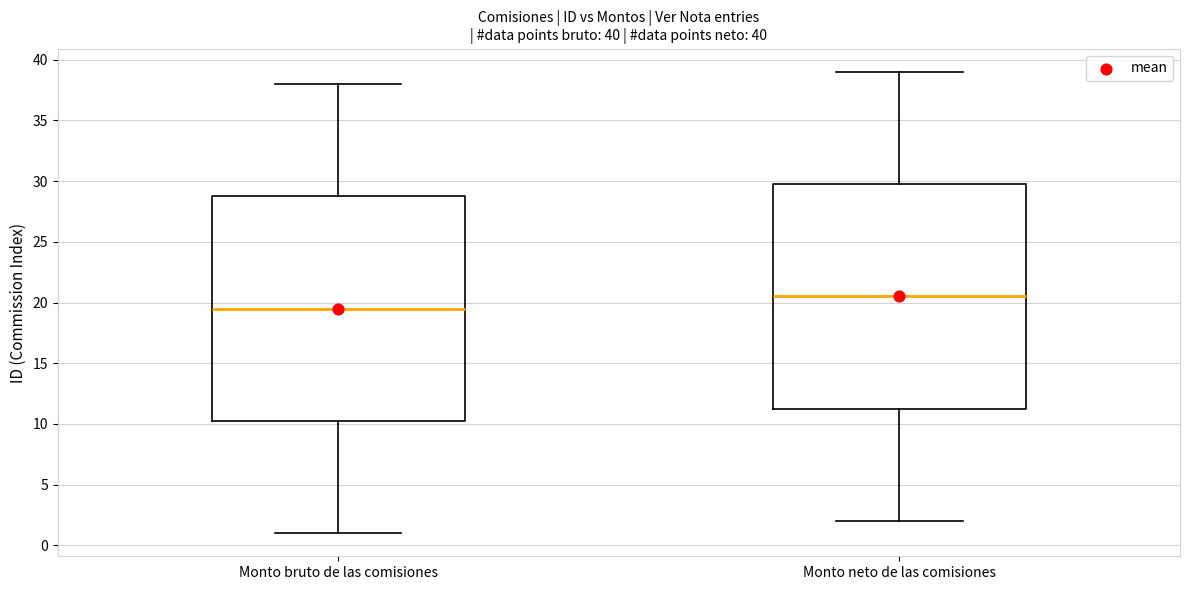

Which box has the lowest median line?

Monto bruto de las comisiones